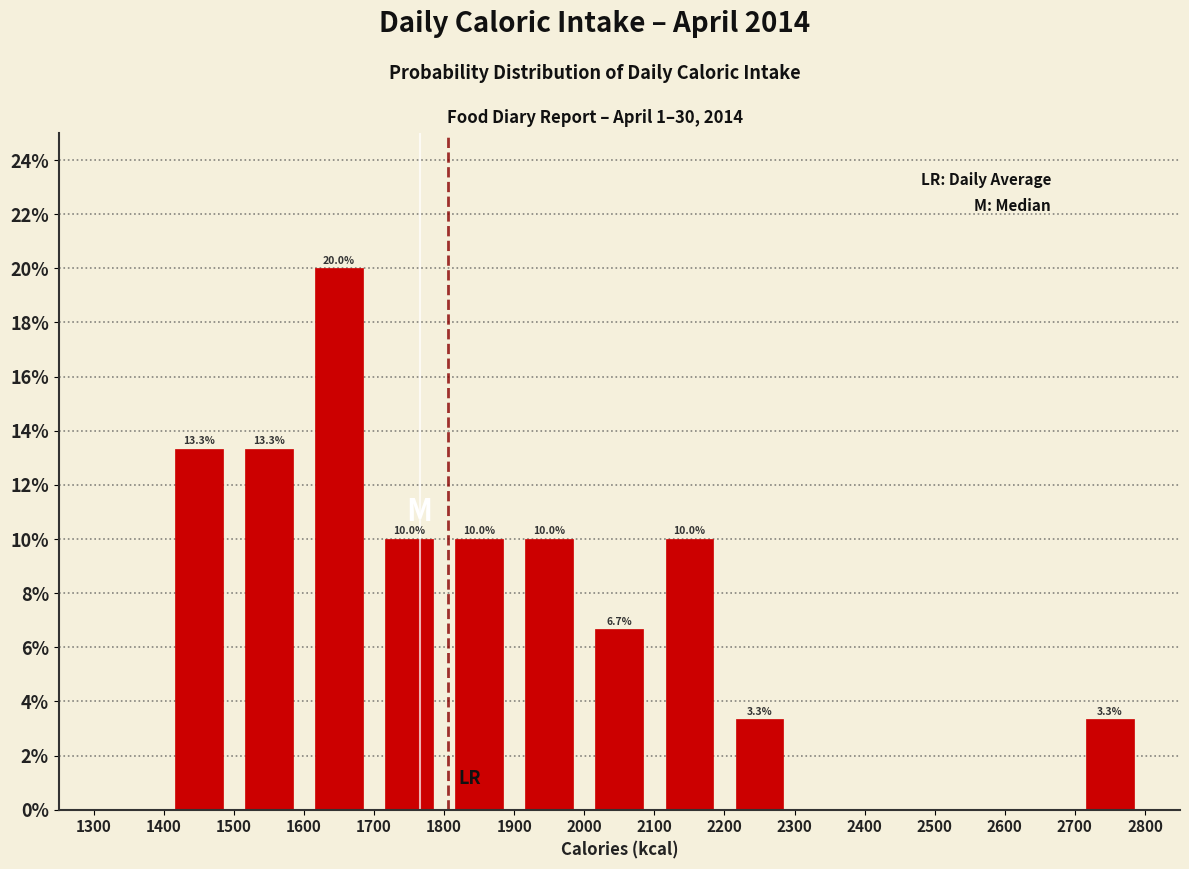

Over which range of the x-axis is the bar tallest?

1600 to 1700